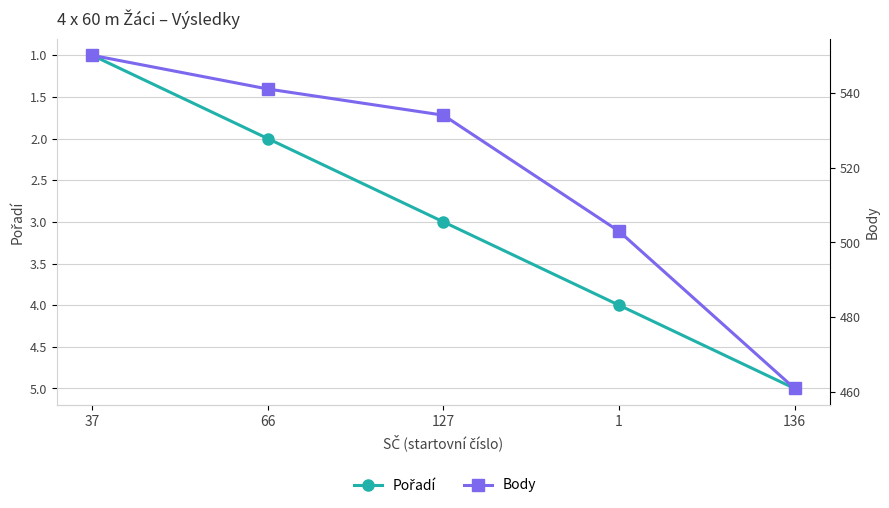

Reading left to right, what are all the values shown in this chart?

Pořadí: 1	2	3	4	5
Body: 550	541	534	503	461